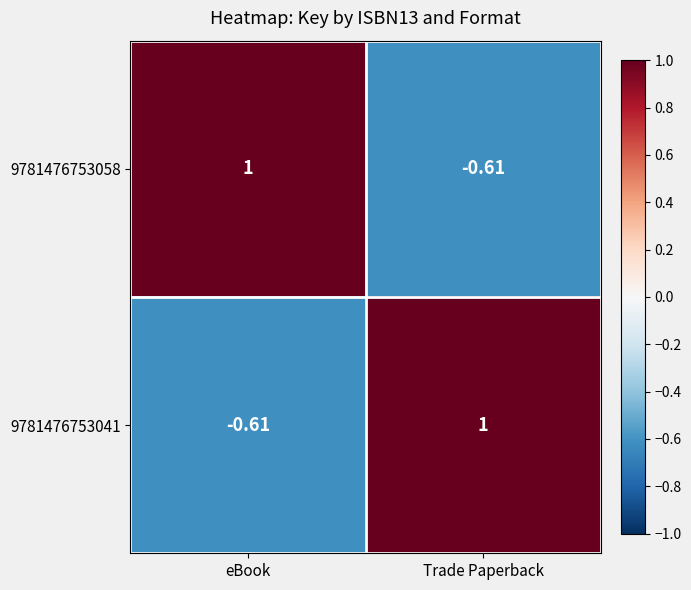

What is the total value across all series at Trade Paperback?

0.4